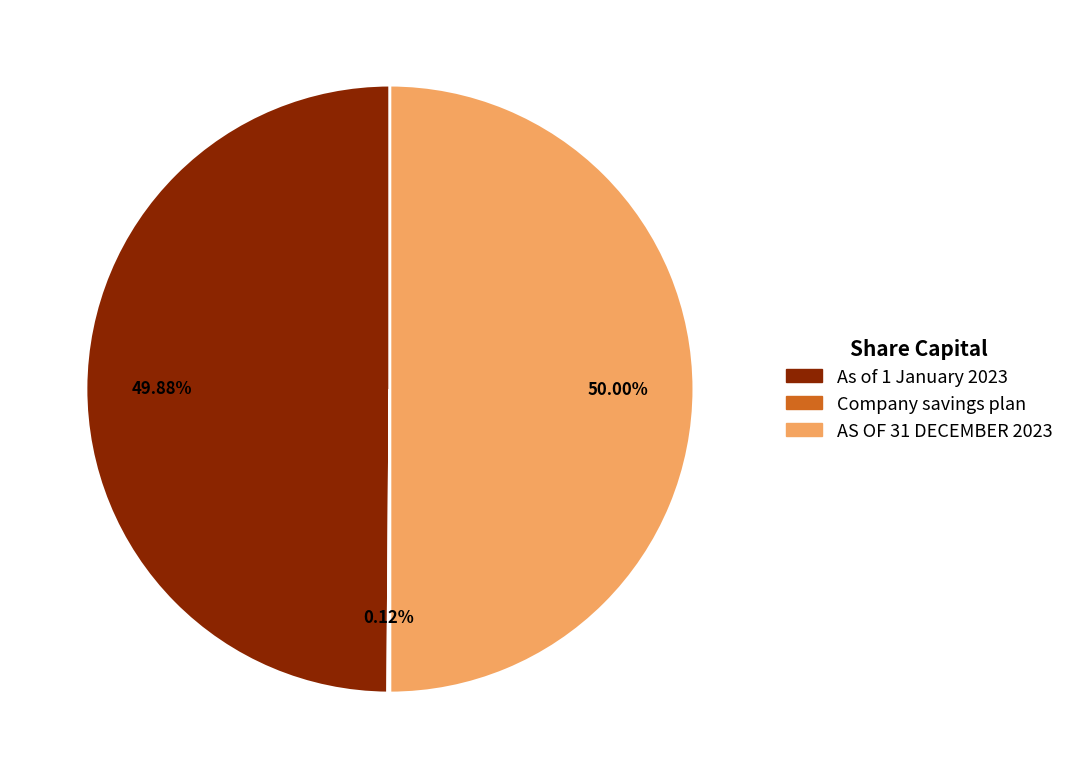

What is the ratio of the value at AS OF 31 DECEMBER 2023 to the value at As of 1 January 2023?

1.0